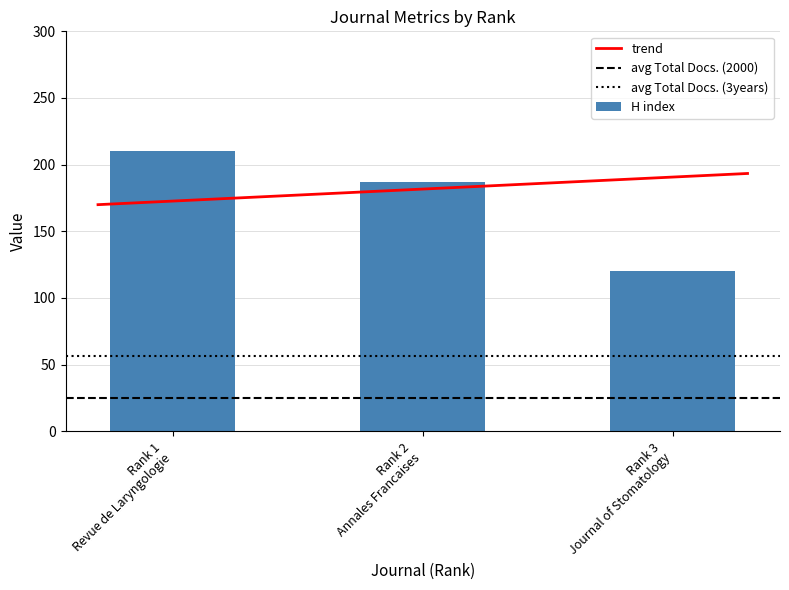

What is the difference between the highest and lowest values at Rank 1
Revue de Laryngologie?

183